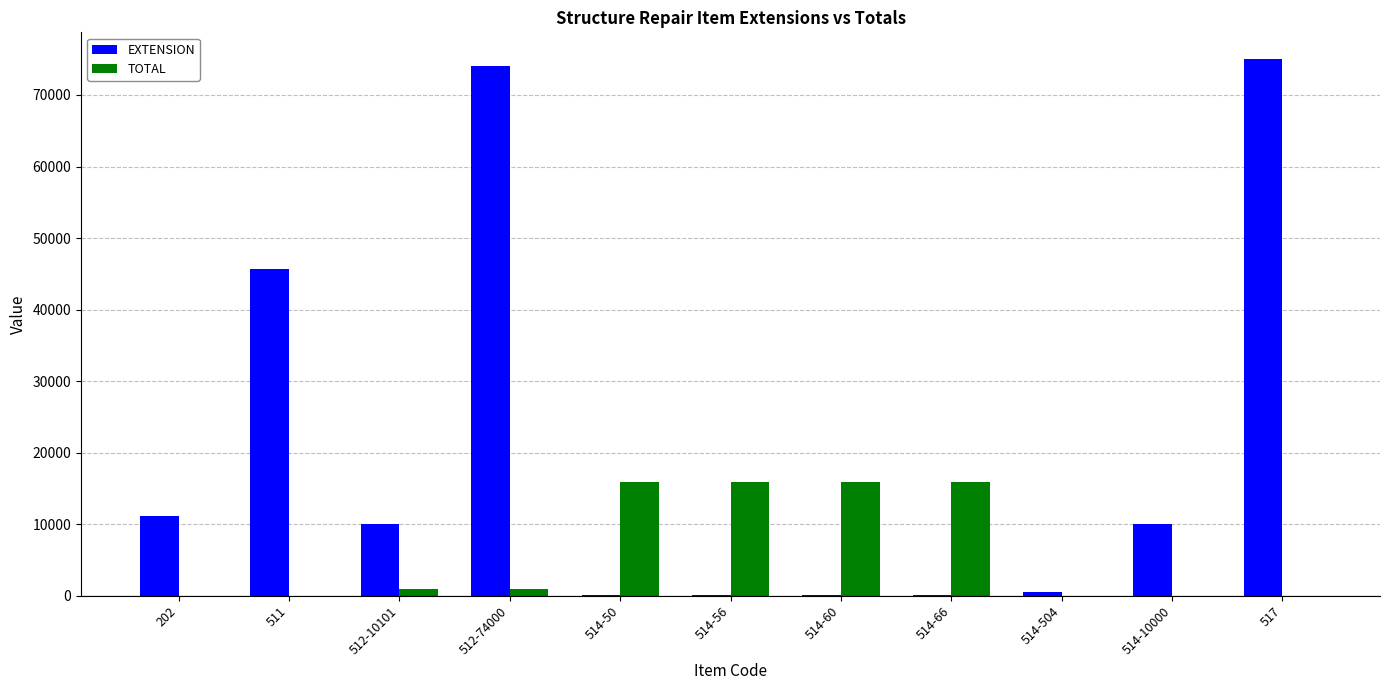

Between 514-66 and 517, which series saw the biggest shift?

EXTENSION